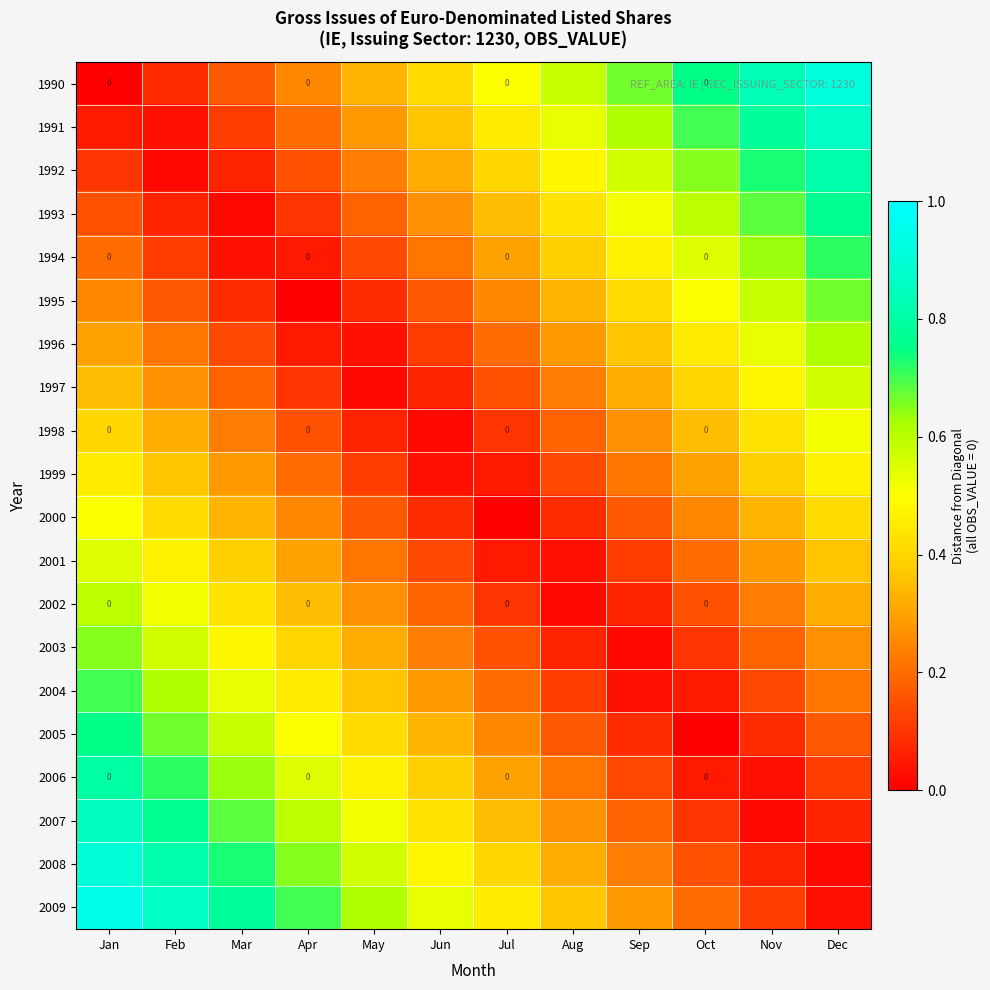

What is the sum of the 2002 values at Aug and Oct?

0.2